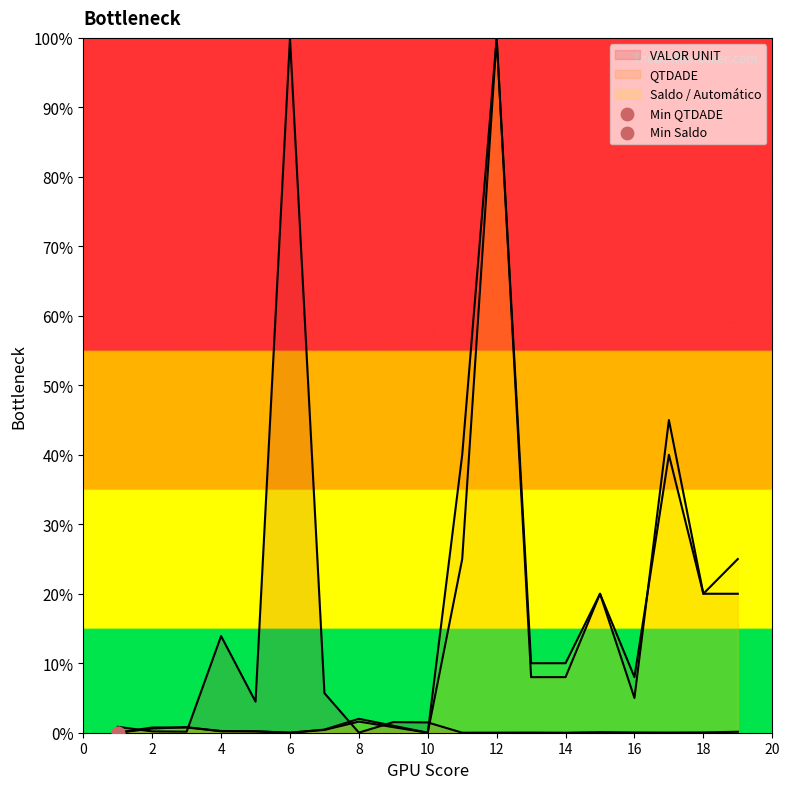

What are all the series names shown in the legend?

VALOR UNIT, QTDADE, Saldo / Automático